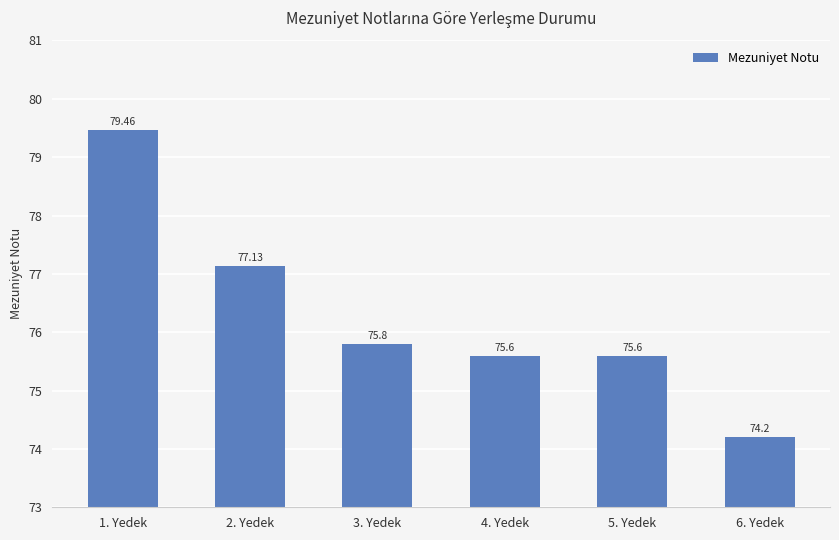

The chart shows a value of 77.1 at 2. Yedek. True or false?

True